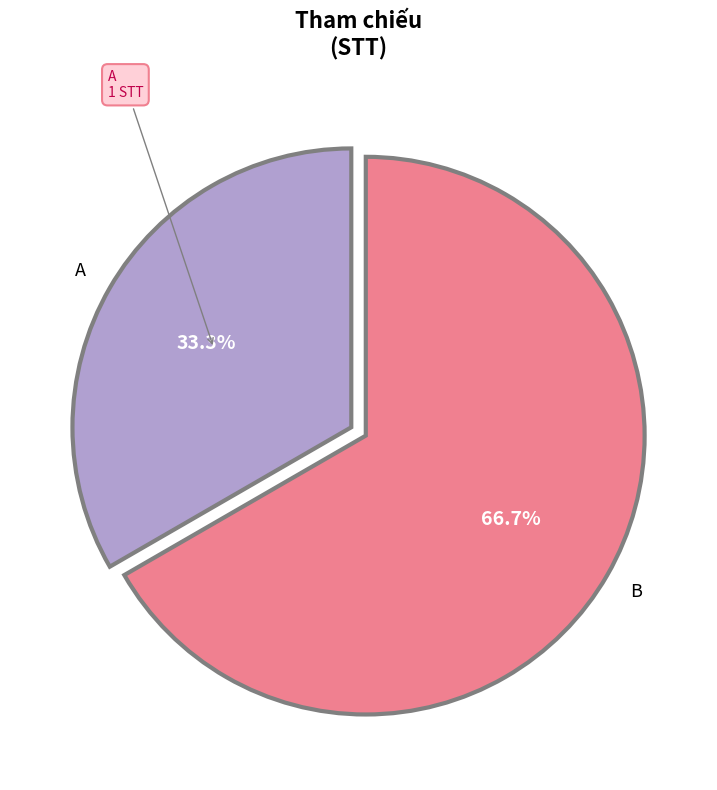

Is there a majority slice in this chart?

Yes